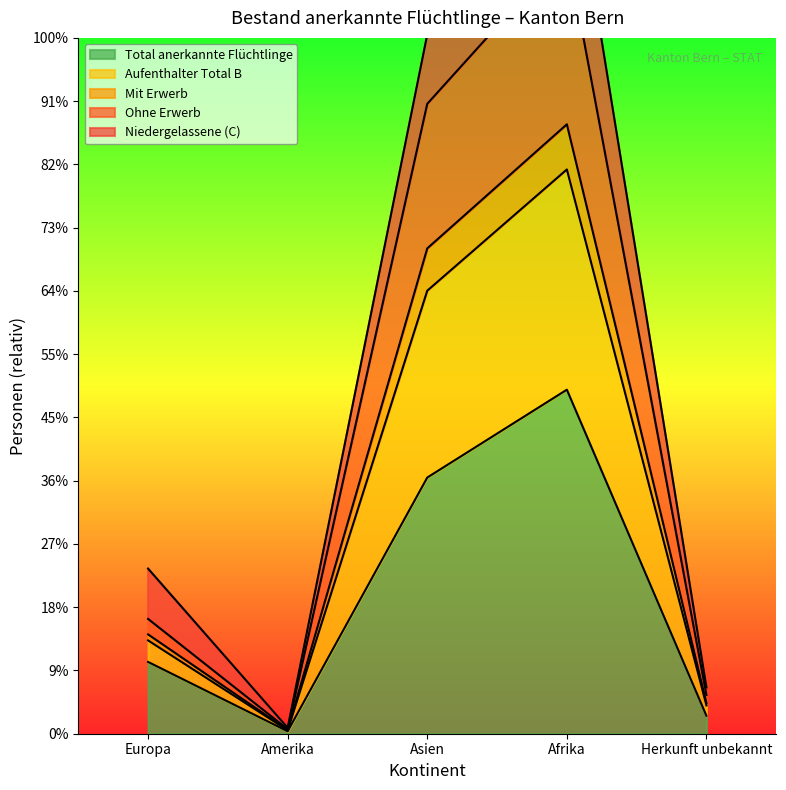

True or false: Aufenthalter Total B and Mit Erwerb cross at least once.

False